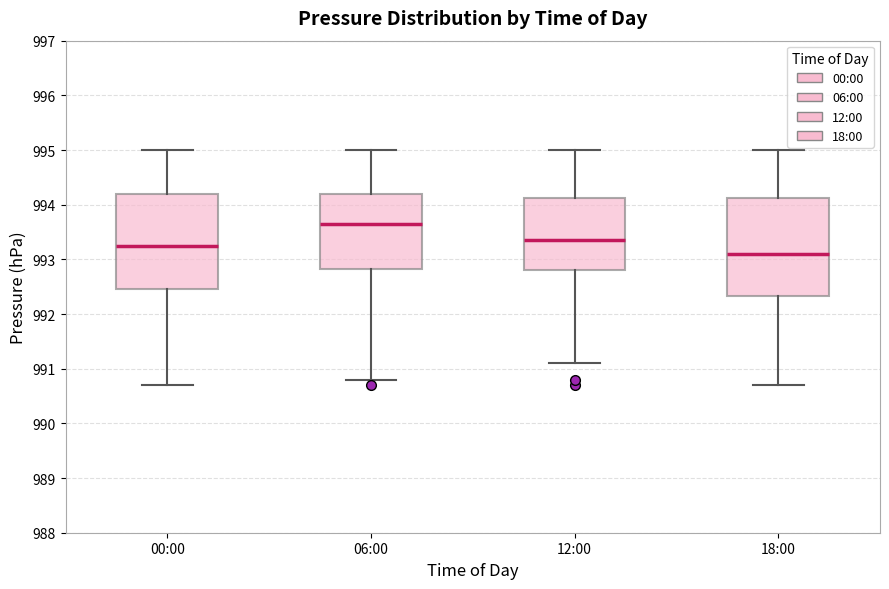

Which box has the lowest median line?

18:00